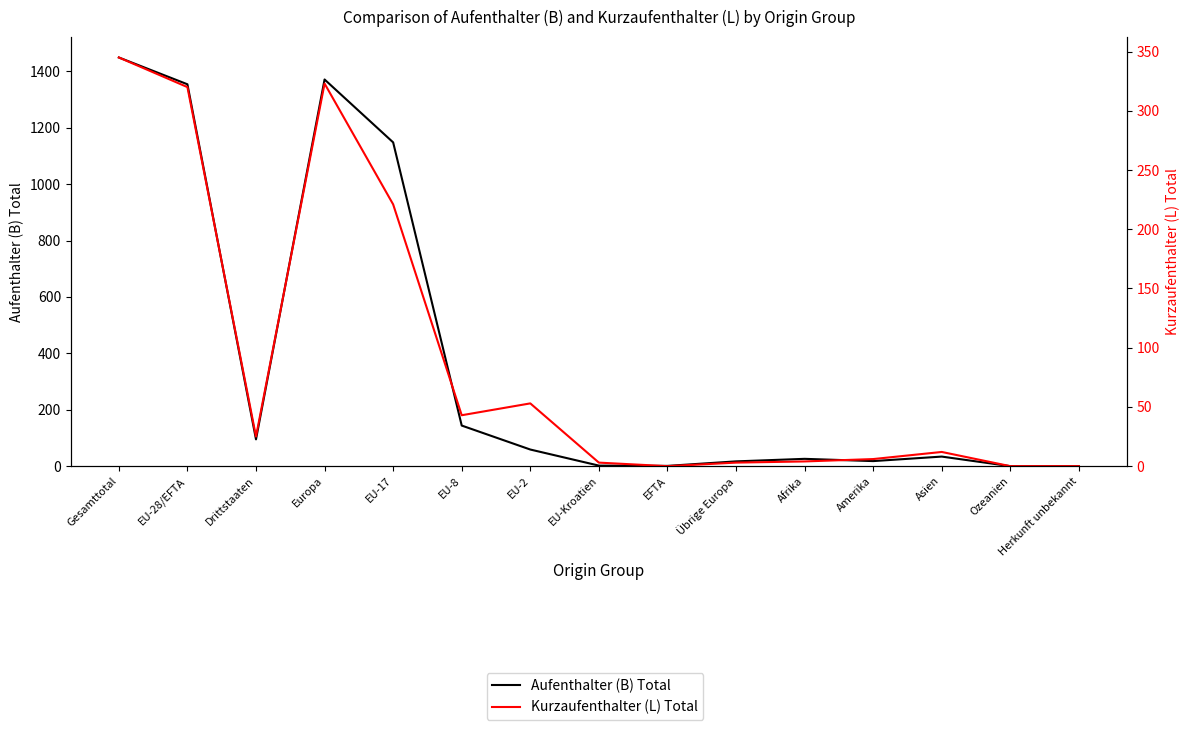

How many interior local peaks does the Kurzaufenthalter (L) Total series have?

3